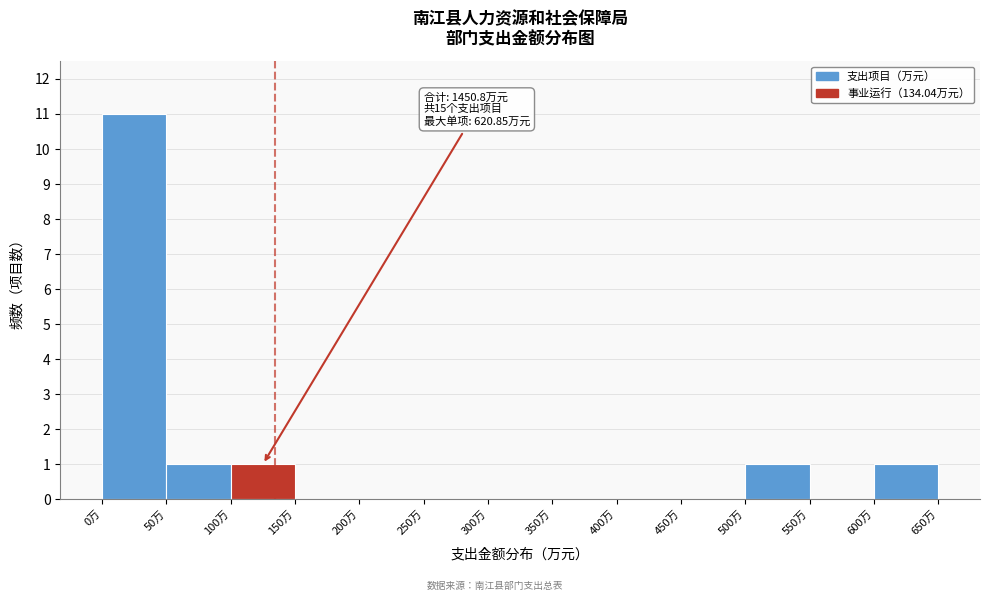

Over which range of the x-axis is the bar tallest?

0 to 50